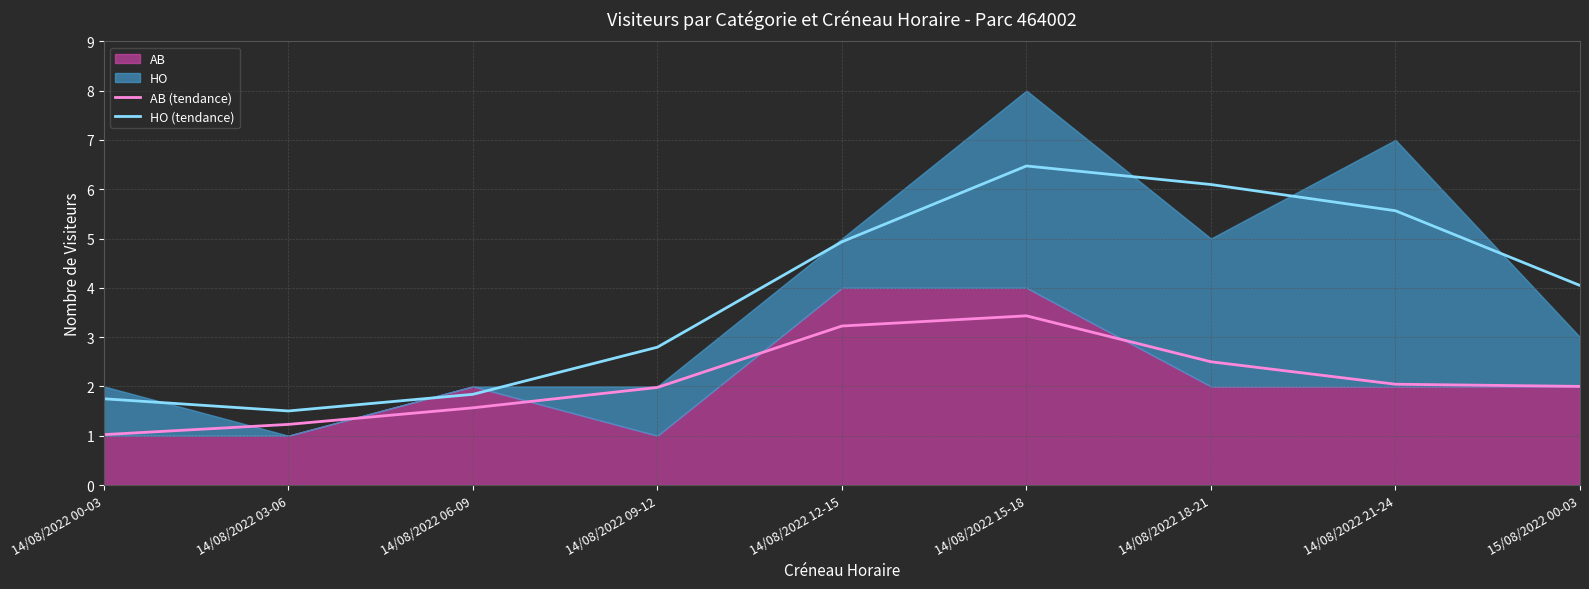

What is the spread (max minus min) of values at 14/08/2022 12-15?

1.7